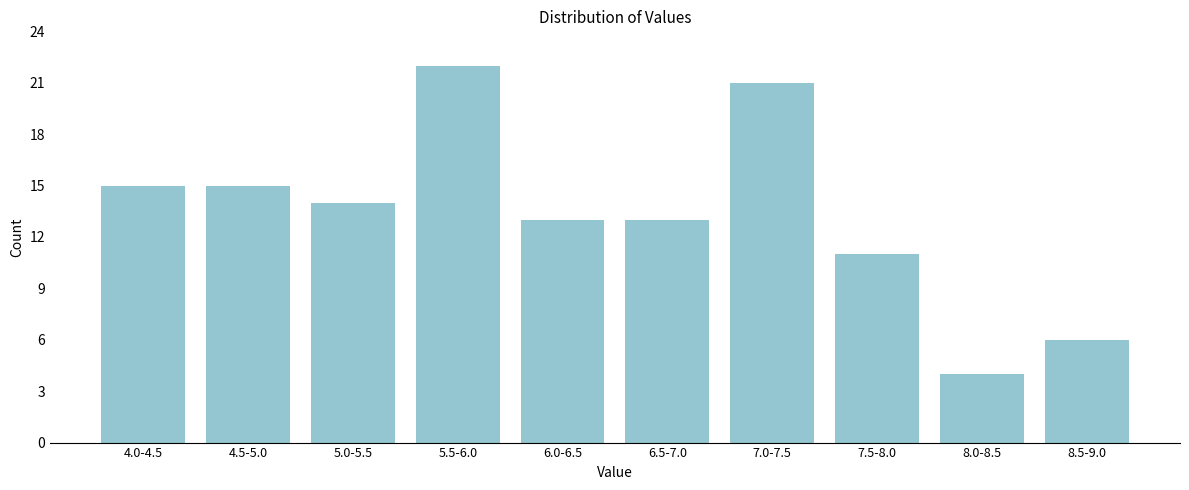

Reading left to right, extract all data points from this chart.

4.0-4.5=15	4.5-5.0=15	5.0-5.5=14	5.5-6.0=22	6.0-6.5=13	6.5-7.0=13	7.0-7.5=21	7.5-8.0=11	8.0-8.5=4	8.5-9.0=6